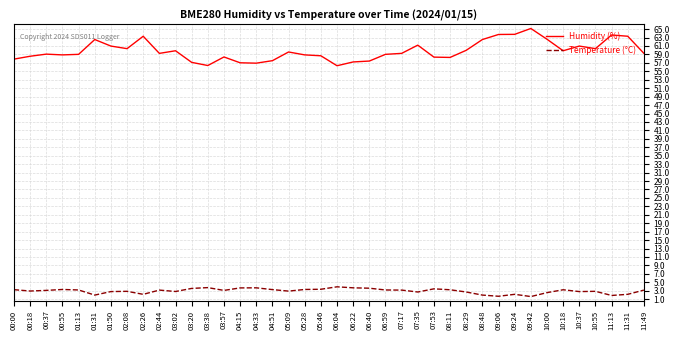

True or false: Temperature (°C) has a value of 0.9 at 06:04.

False